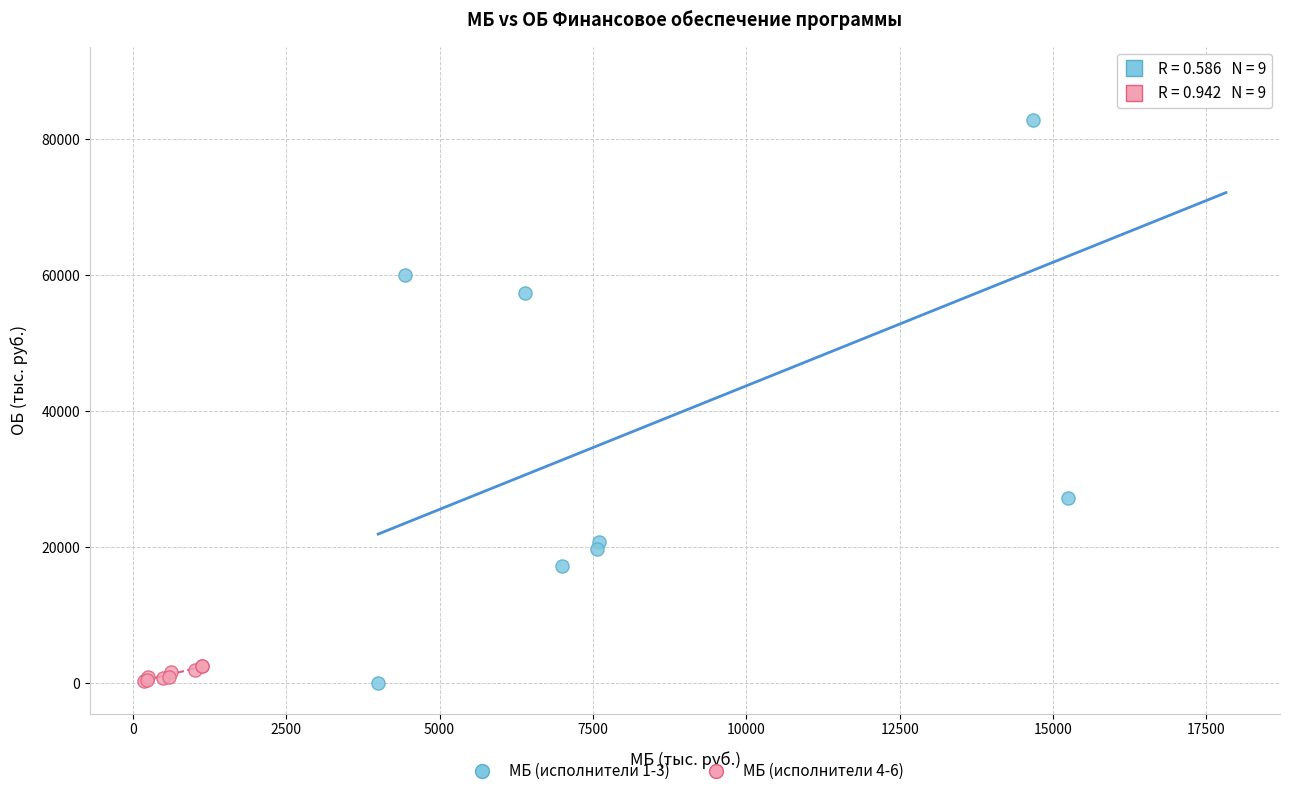

Which series reaches the maximum Y coordinate?

МБ (исполнители 1-3)